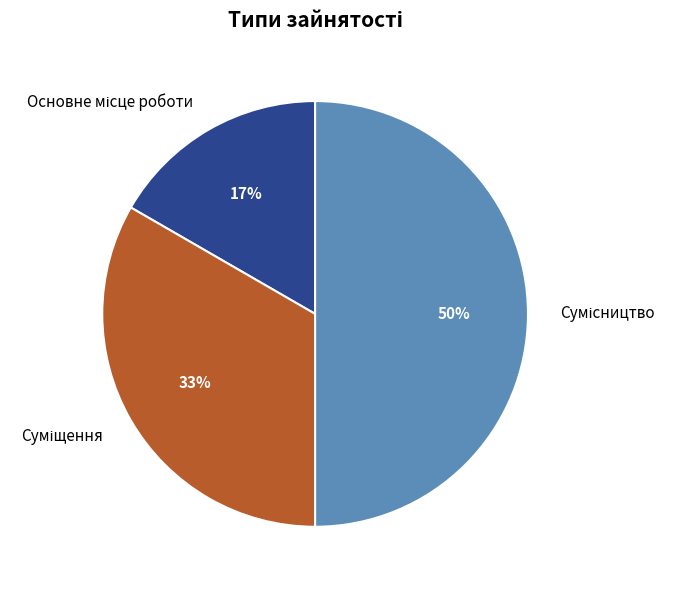

To the nearest percent, what is the difference between the largest and smallest slice percentages?

33%